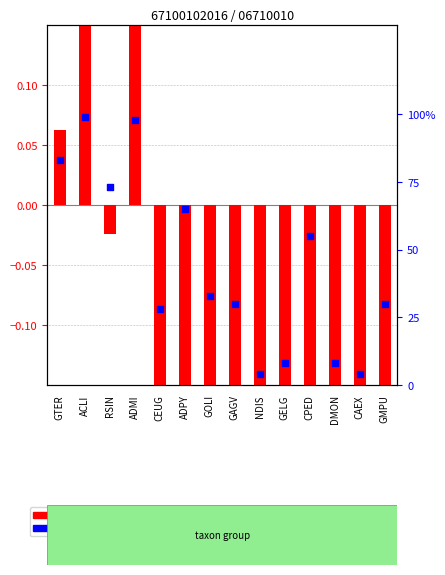

Which series contains the highest Y value?

percentile rank within the sample